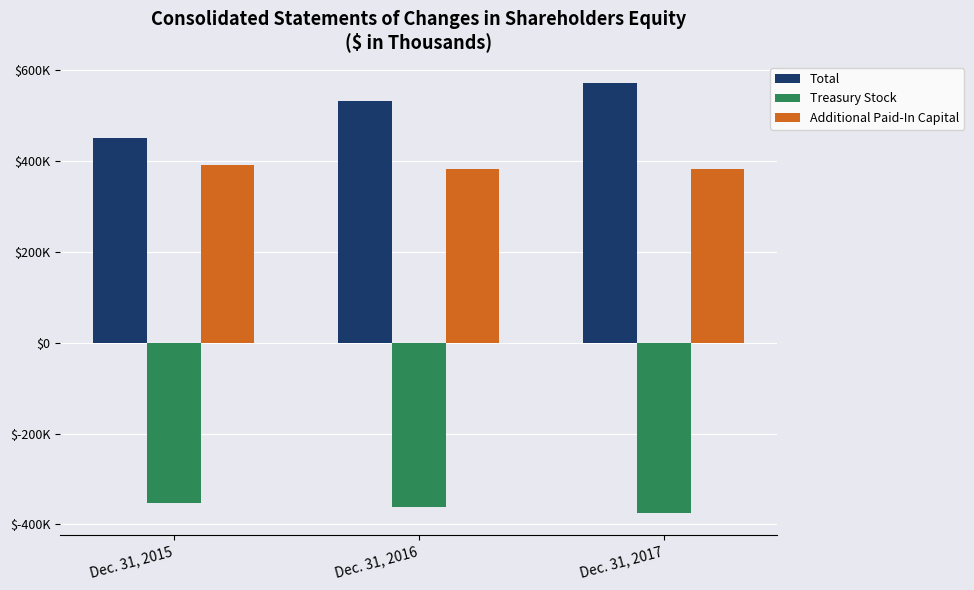

Which has a higher value, Dec. 31, 2015 or Dec. 31, 2016?

Dec. 31, 2016